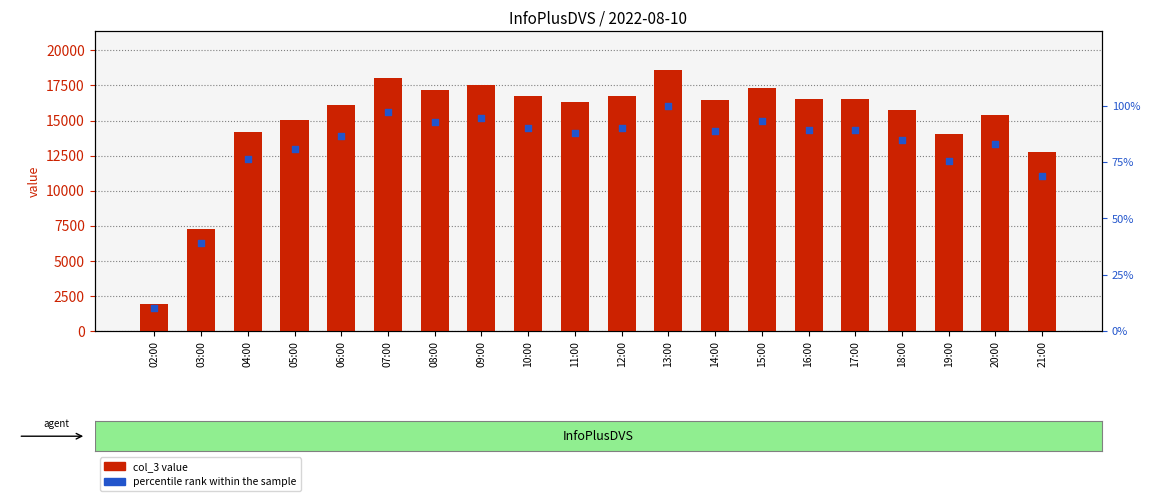

Which series contains the lowest Y value?

percentile rank within the sample